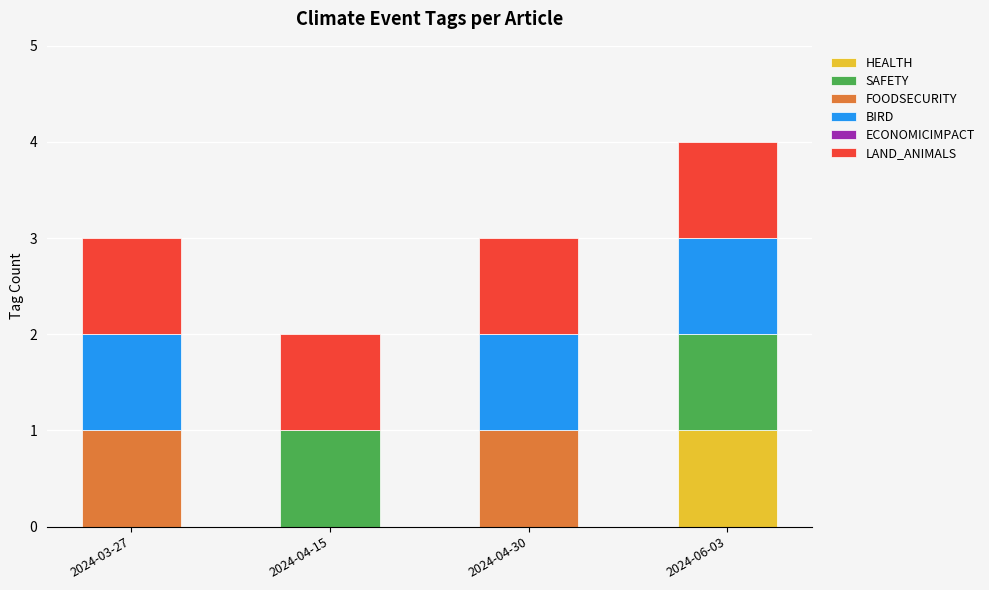

Count the number of data series in this chart.

5